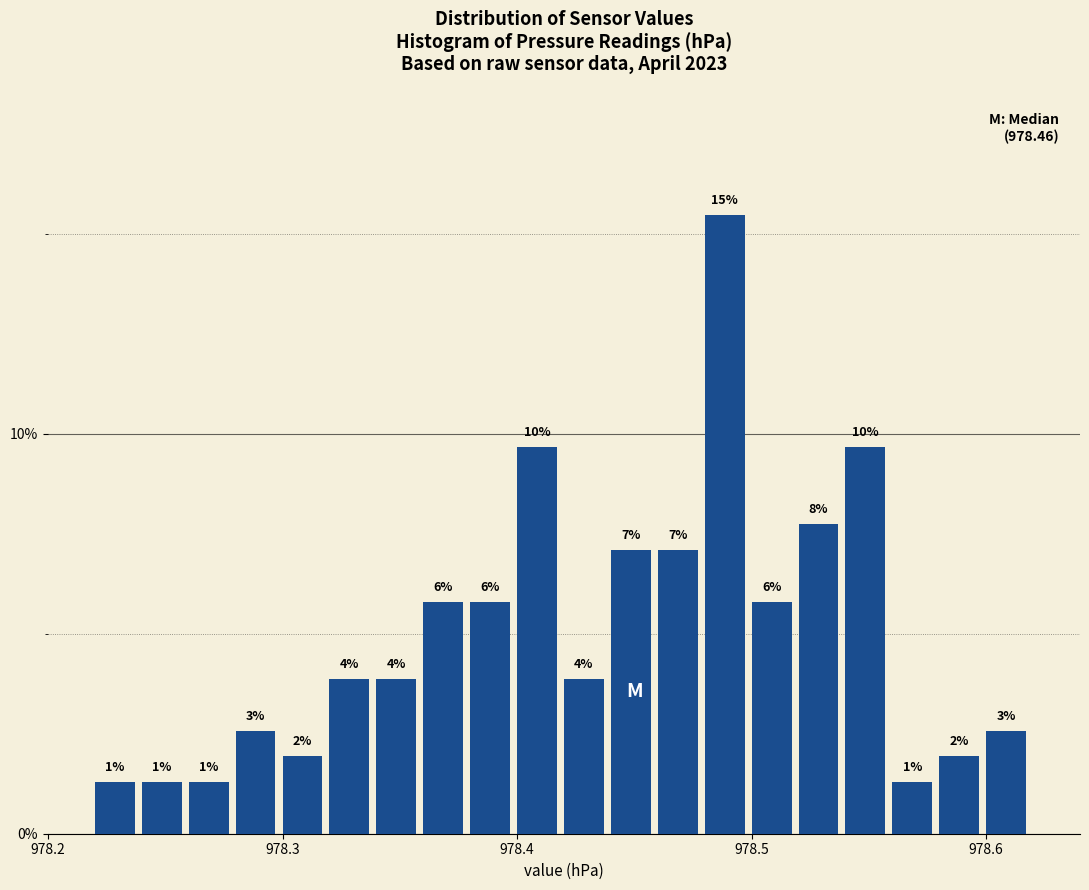

Around what value on the x-axis is the tallest bar? Give the approximate position of its centre, as read against the axis.

978.49